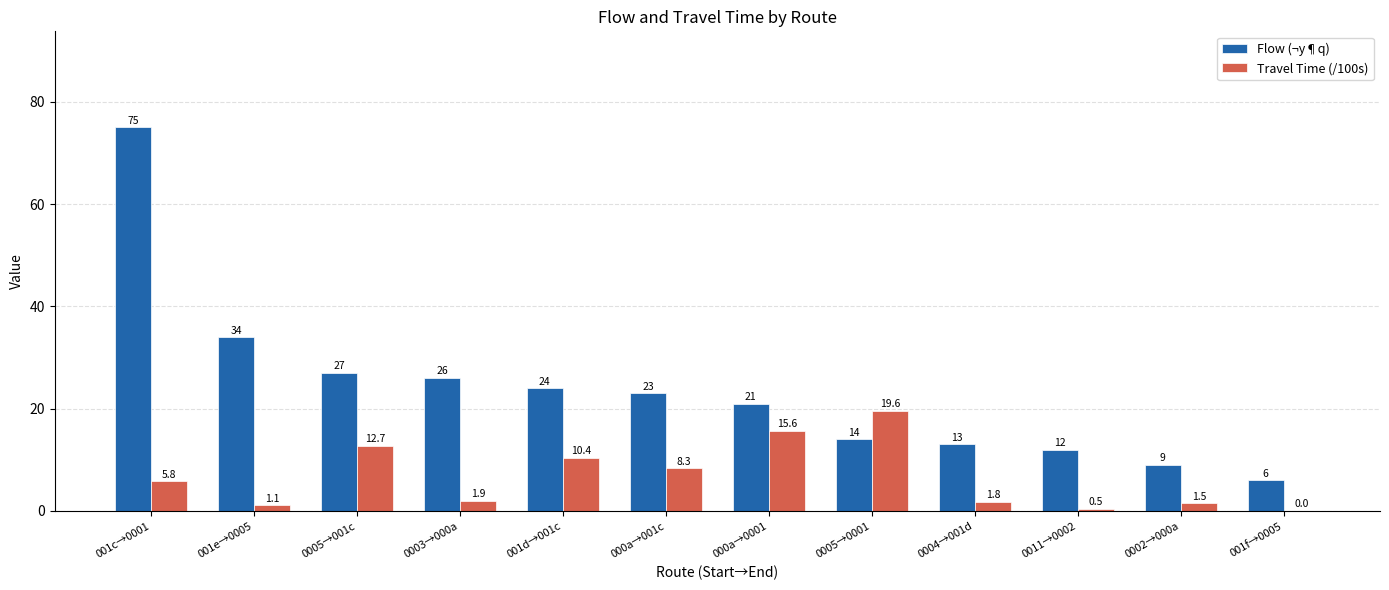

What are all the series names shown in the legend?

Flow (¬y¶q), Travel Time (/100s)